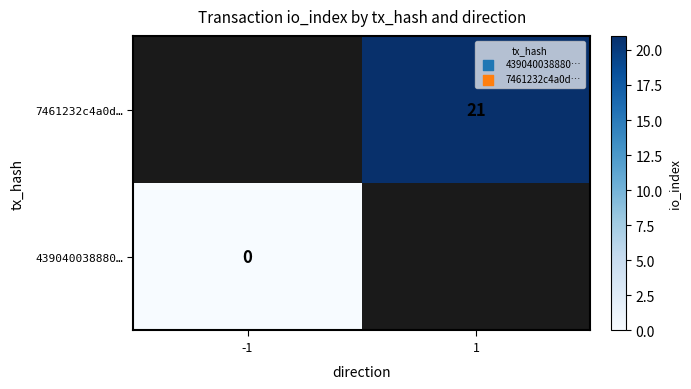

The value of 7461232c4a0d… at 1 is 29. True or false?

False